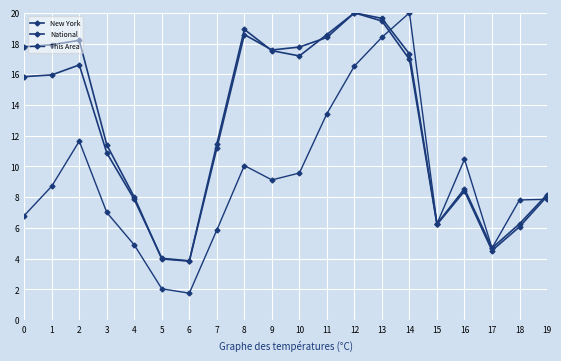

Which series has the largest range (max minus min)?

This Area